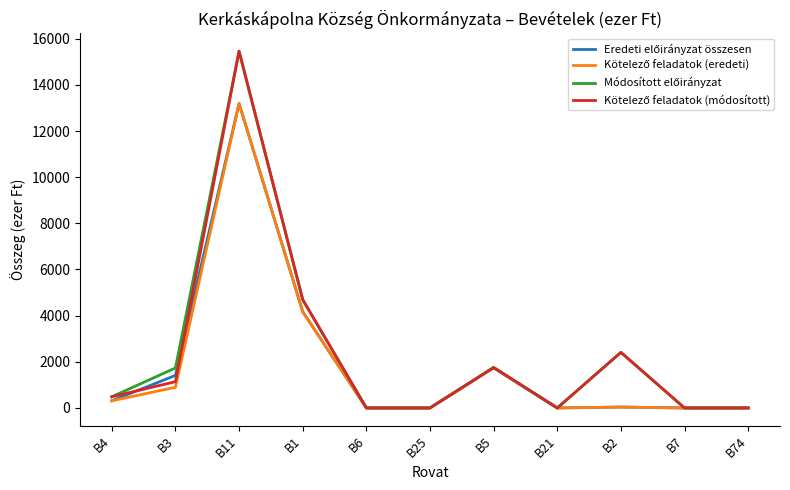

Which category has the highest value across all series?

B11